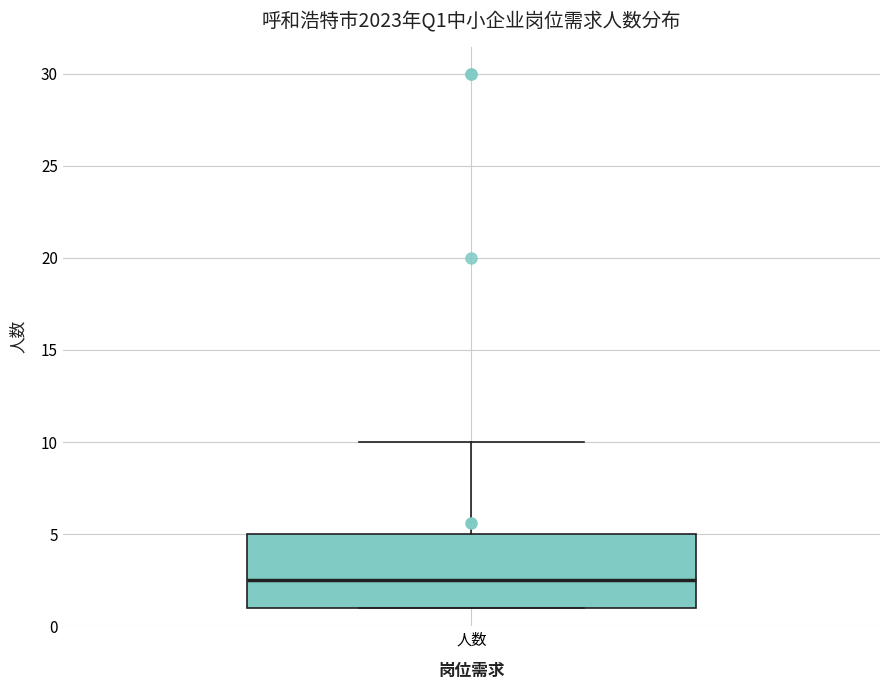

Where is the upper edge of the box for 人数 on the y-axis? The values are not printed on the chart, so give them approximately, as read against the axis.

5.0